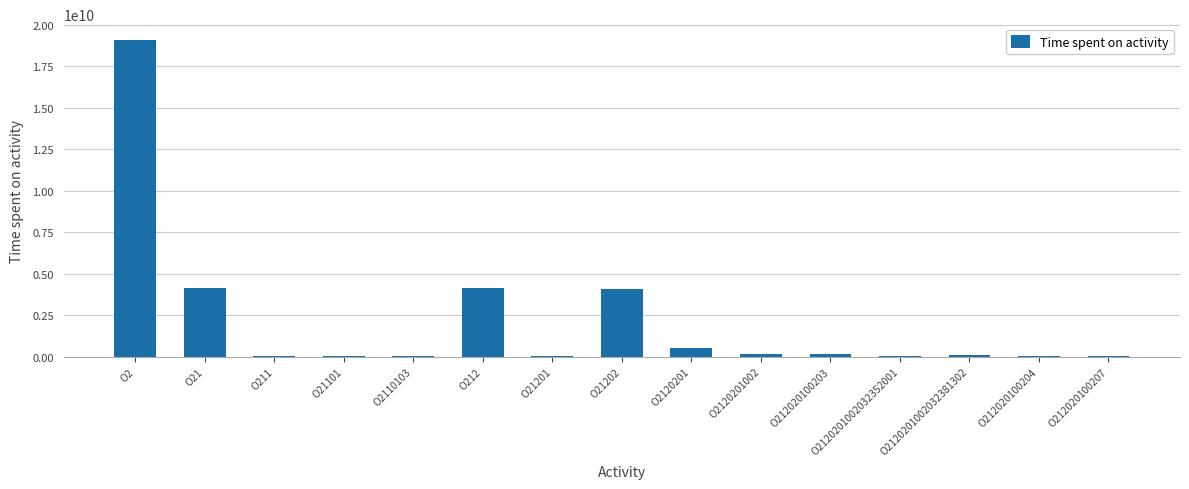

What is the change in value from O212 to O2120201002032381302?

-4021706476